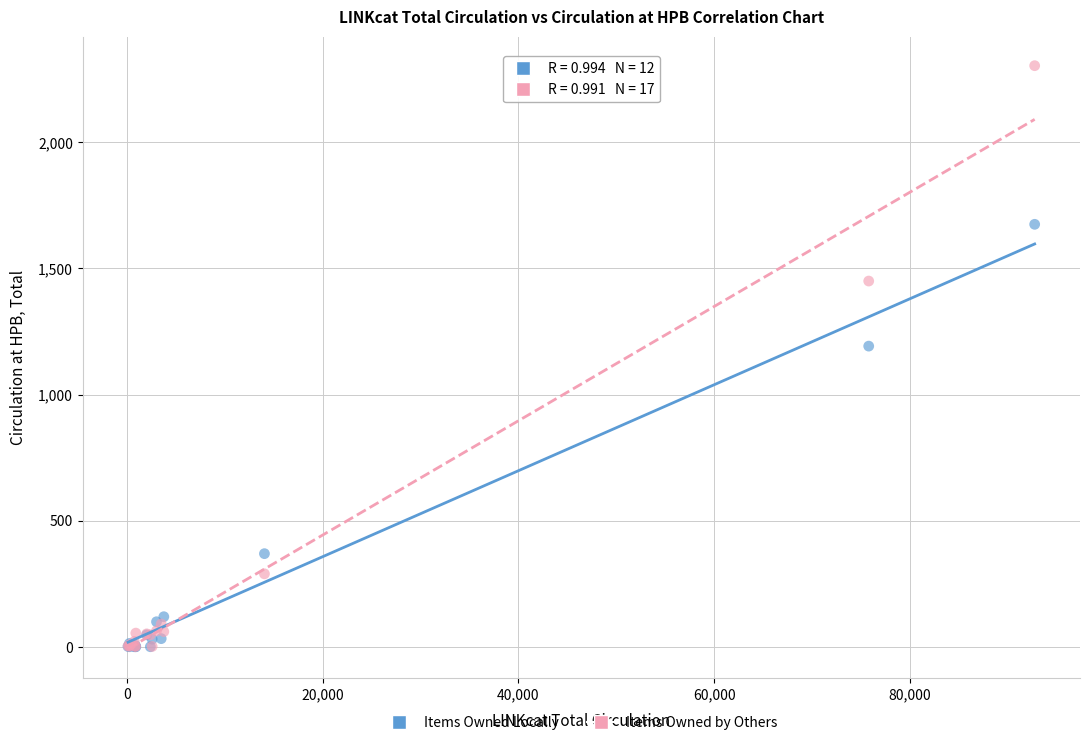

Which series has the widest spread of Y values?

Items Owned by Others